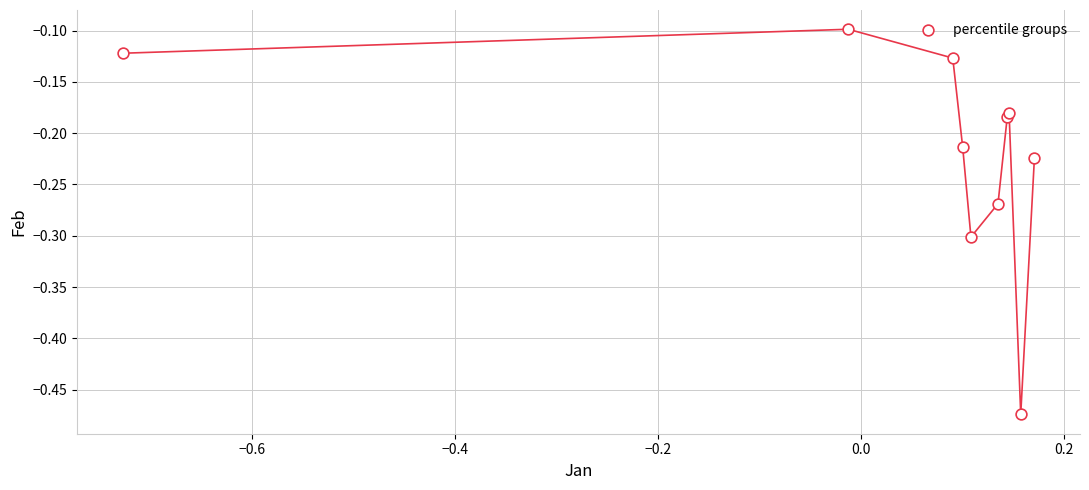

What is the range of X values (max minus min)?

0.9